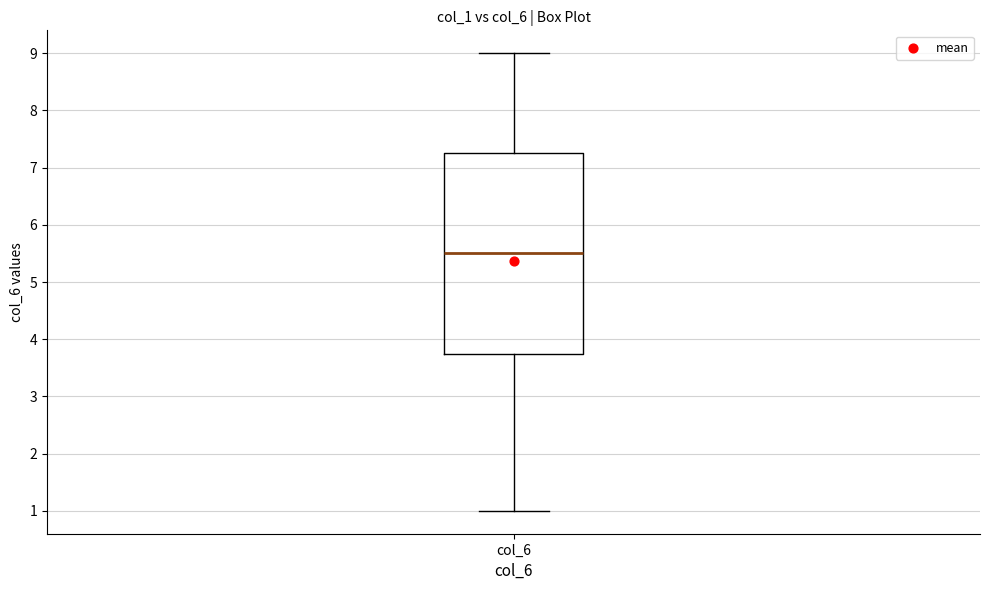

Where does the median line of the box for col_6 sit on the y-axis? The values are not printed on the chart, so give them approximately, as read against the axis.

5.5